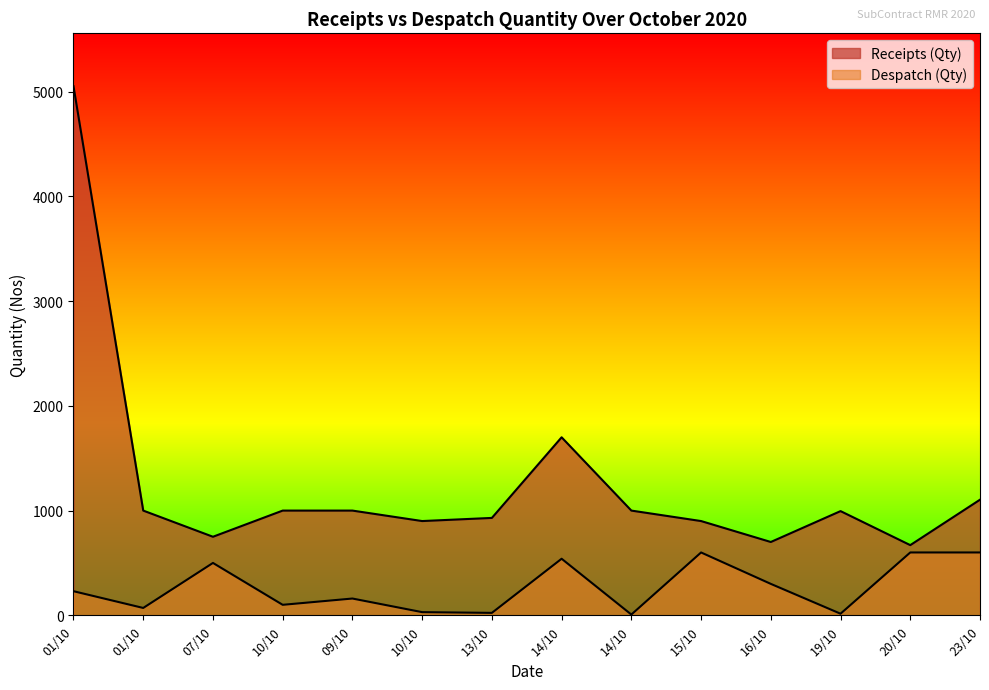

How many interior local peaks does the Despatch (Qty) series have?

4